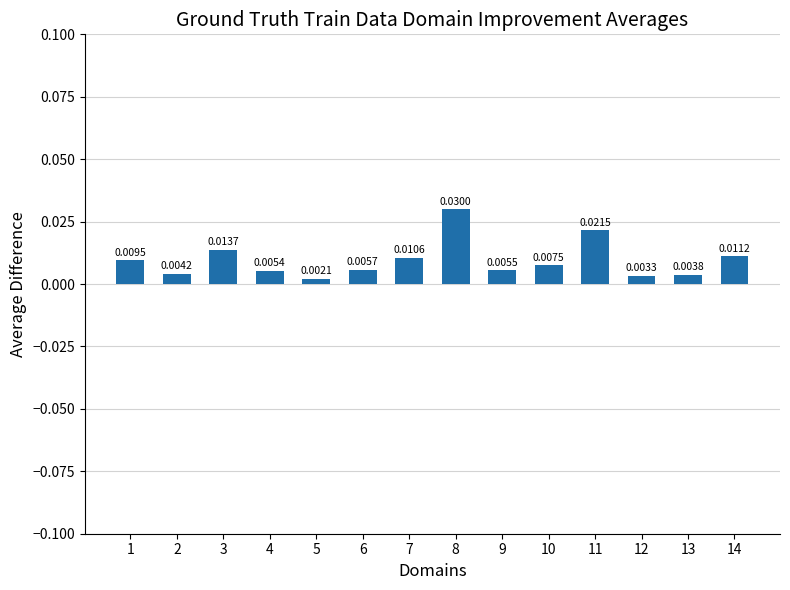

Rank the categories by value from highest to lowest.

8, 11, 3, 14, 7, 1, 10, 6, 9, 4, 2, 13, 12, 5